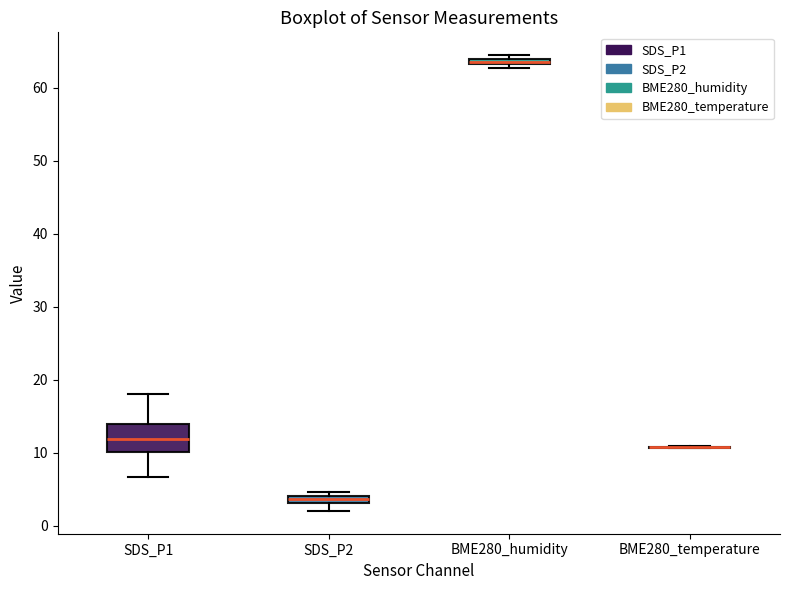

Which box is the tallest, from its lower edge to its upper edge?

SDS_P1